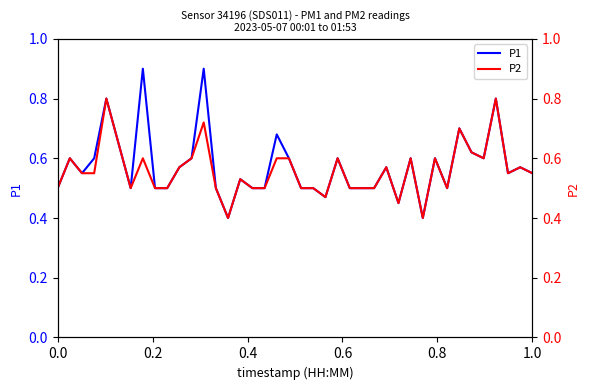

What is the maximum value for P1?

0.9